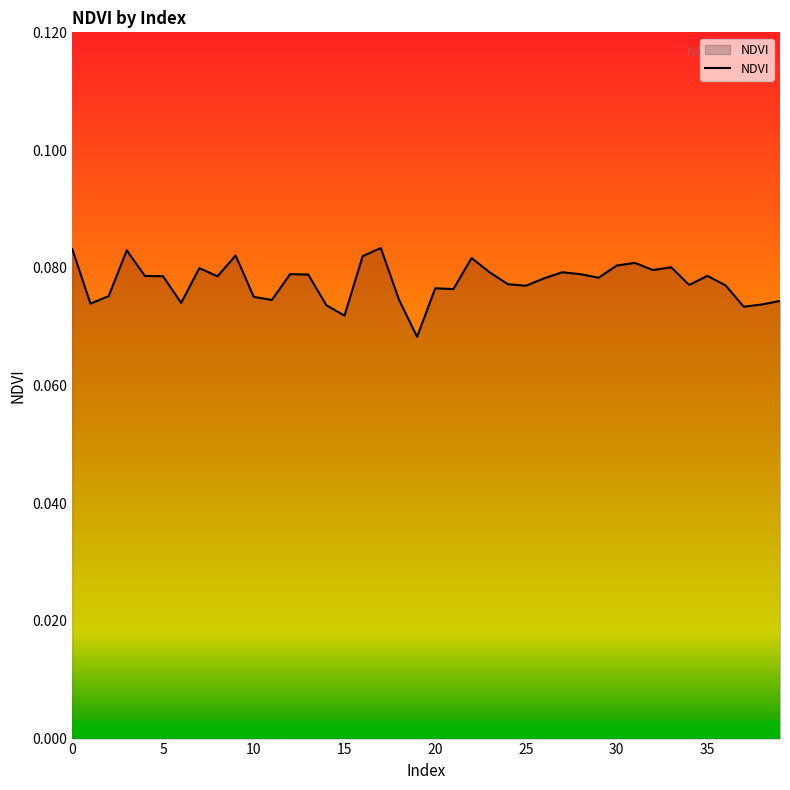

Does the chart have visible grid lines?

No